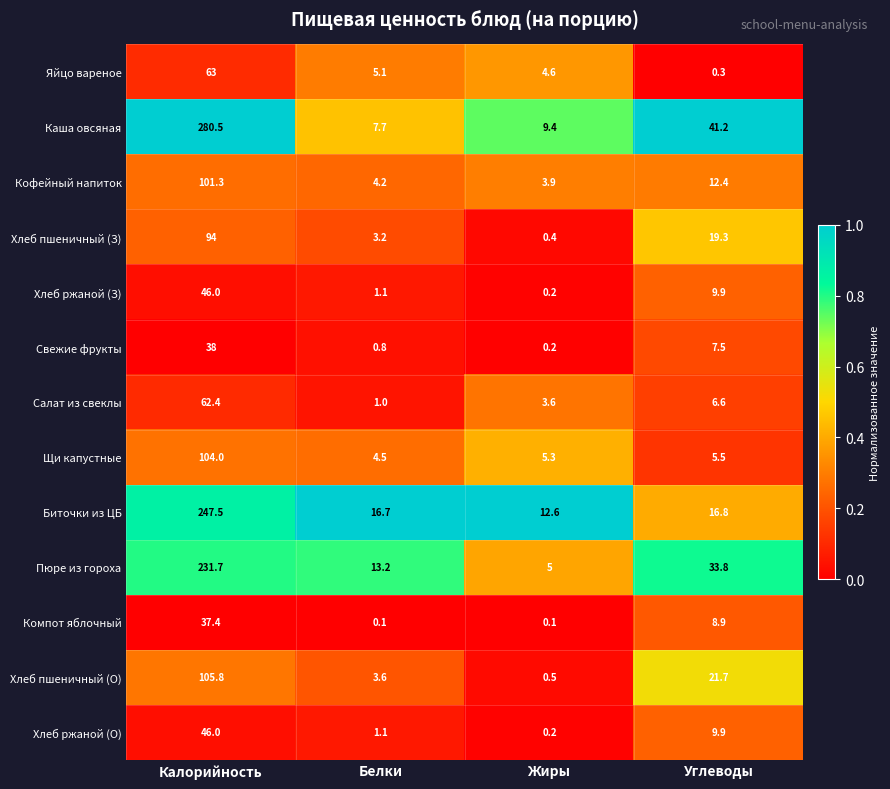

What is the total value across all series at Жиры?

46.0